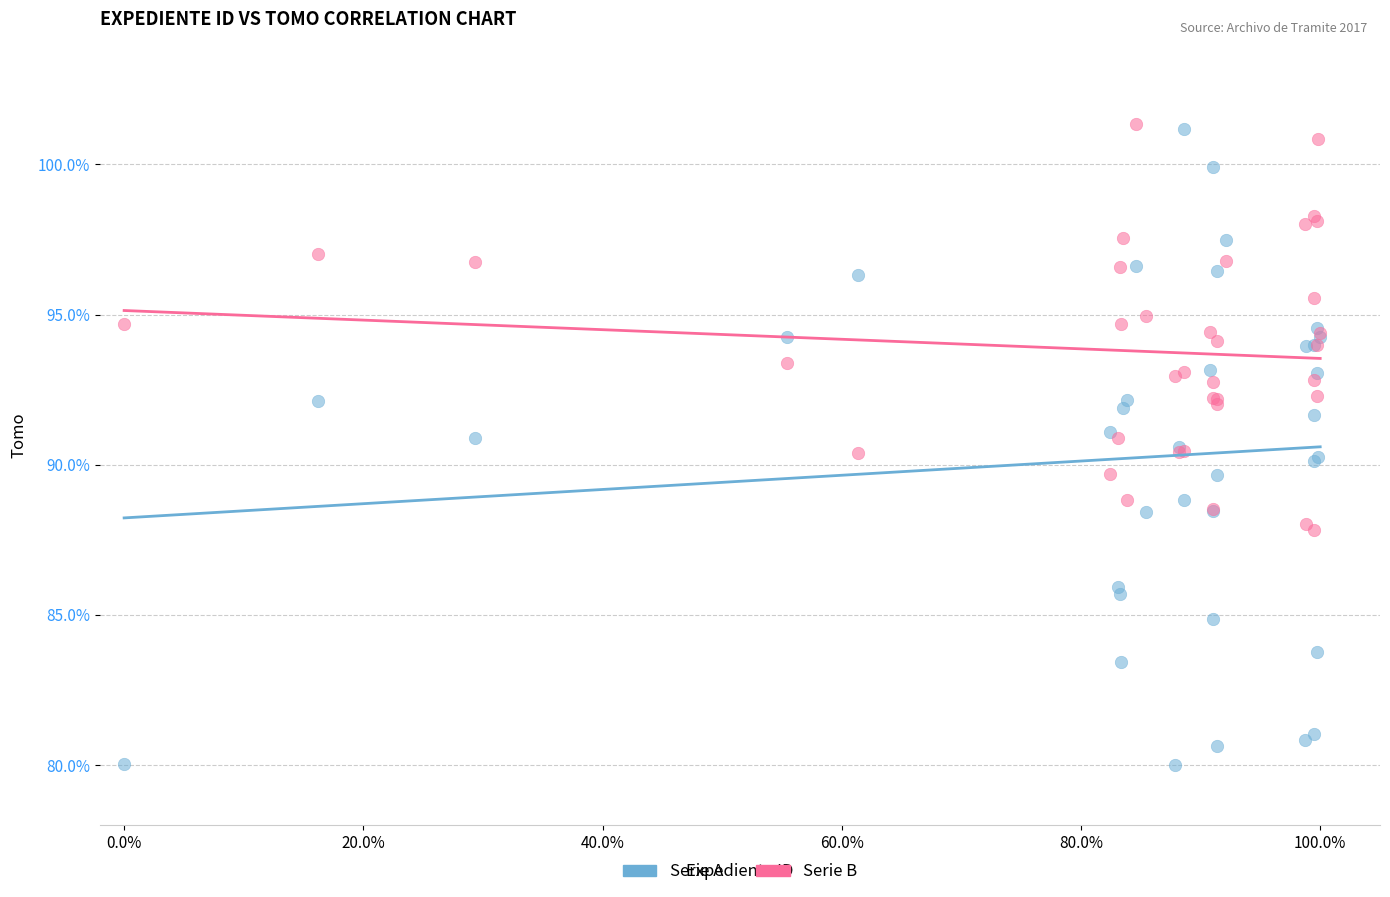

Which series has the widest spread of Y values?

Serie A